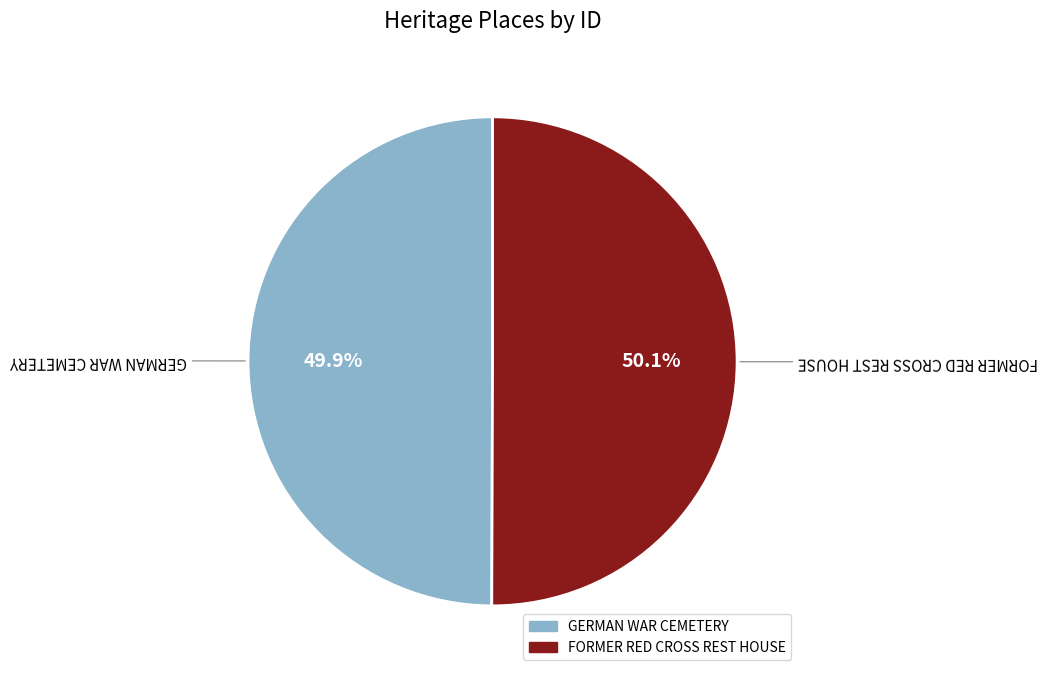

Count the number of slices in the pie.

2